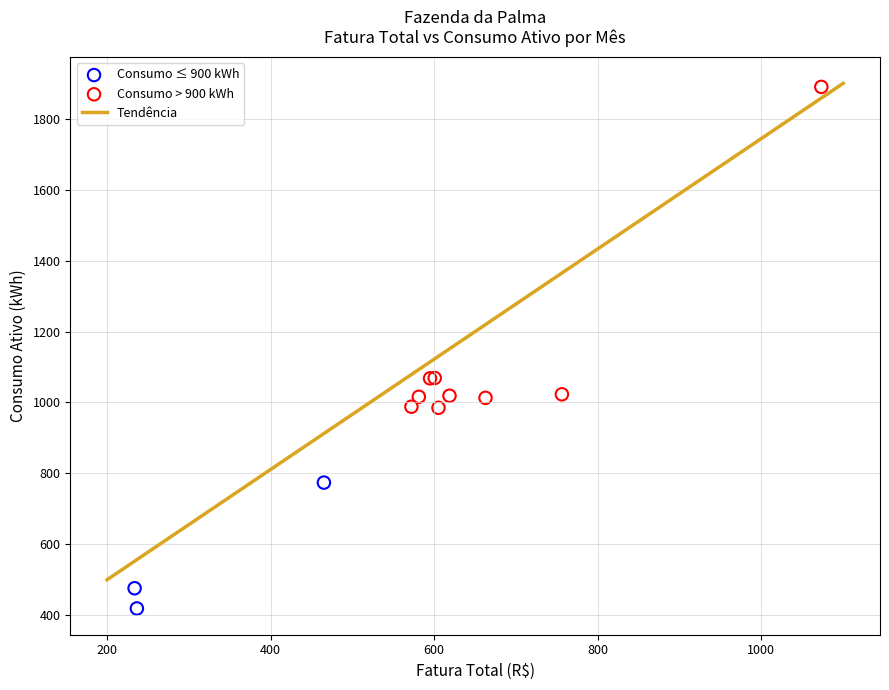

Which series reaches the maximum Y coordinate?

Consumo > 900 kWh